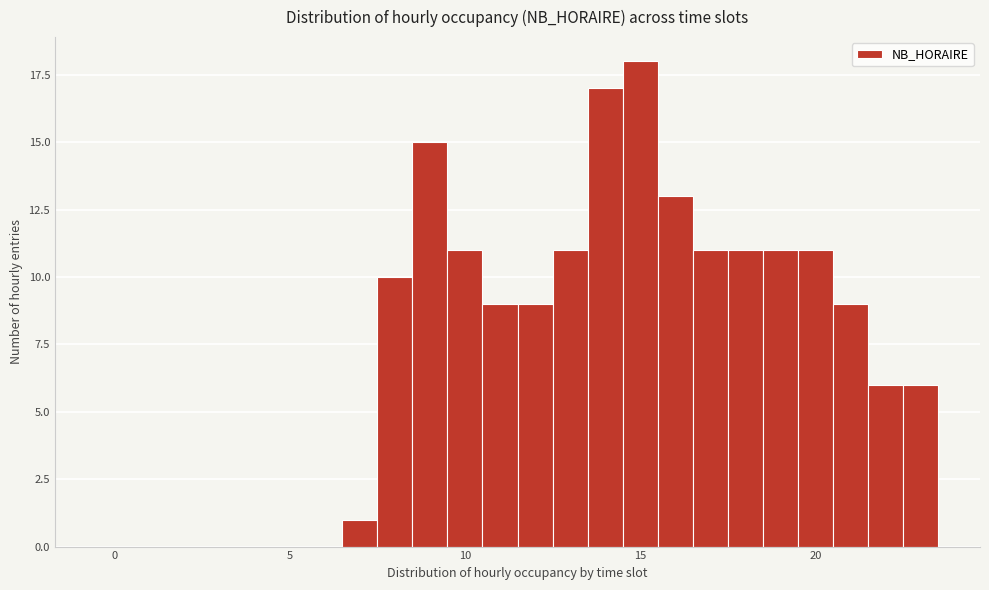

Around what value on the x-axis is the tallest bar? Give the approximate position of its centre, as read against the axis.

15.0